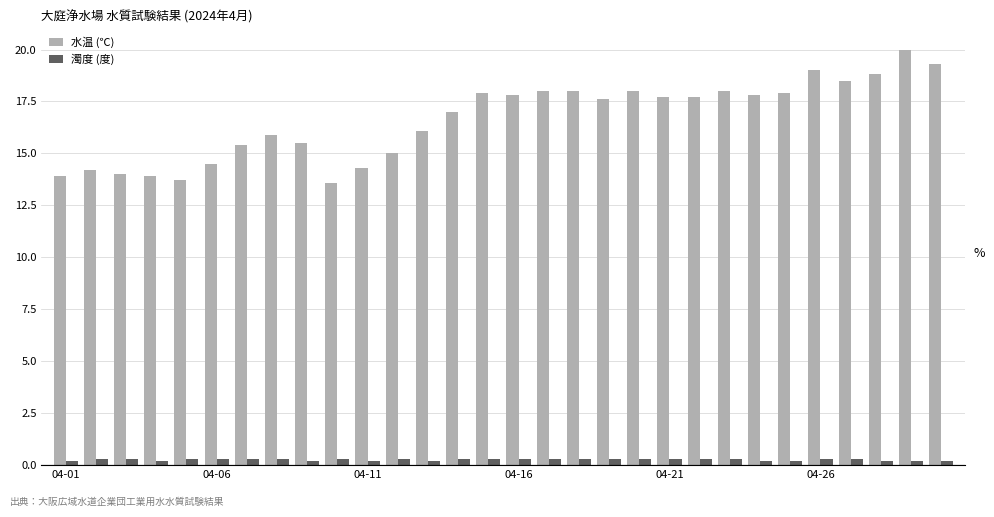

What is the value of the 濁度 (度) bar at the 24th from the left?

0.2